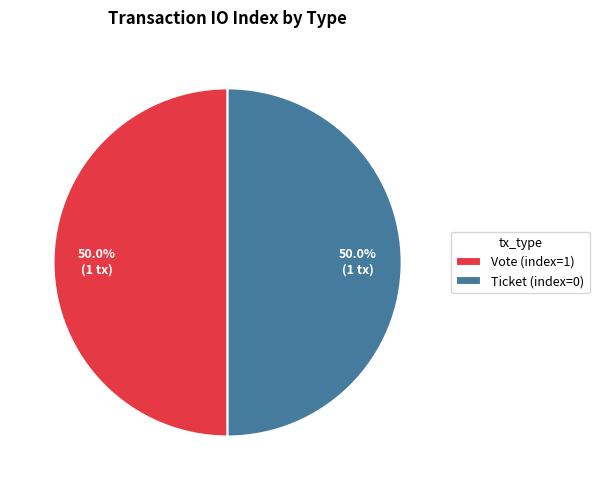

What is the ratio of the value at Vote (index=1) to the value at Ticket (index=0)?

1.0